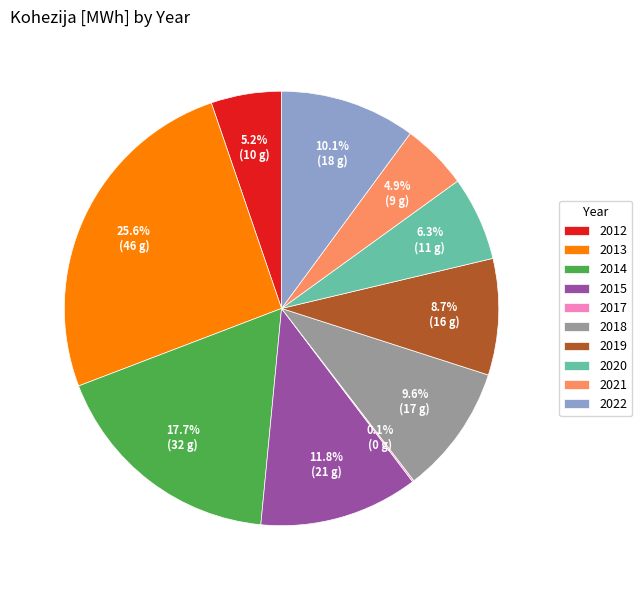

Combined, do 2021 and 2014 account for over 50%?

No